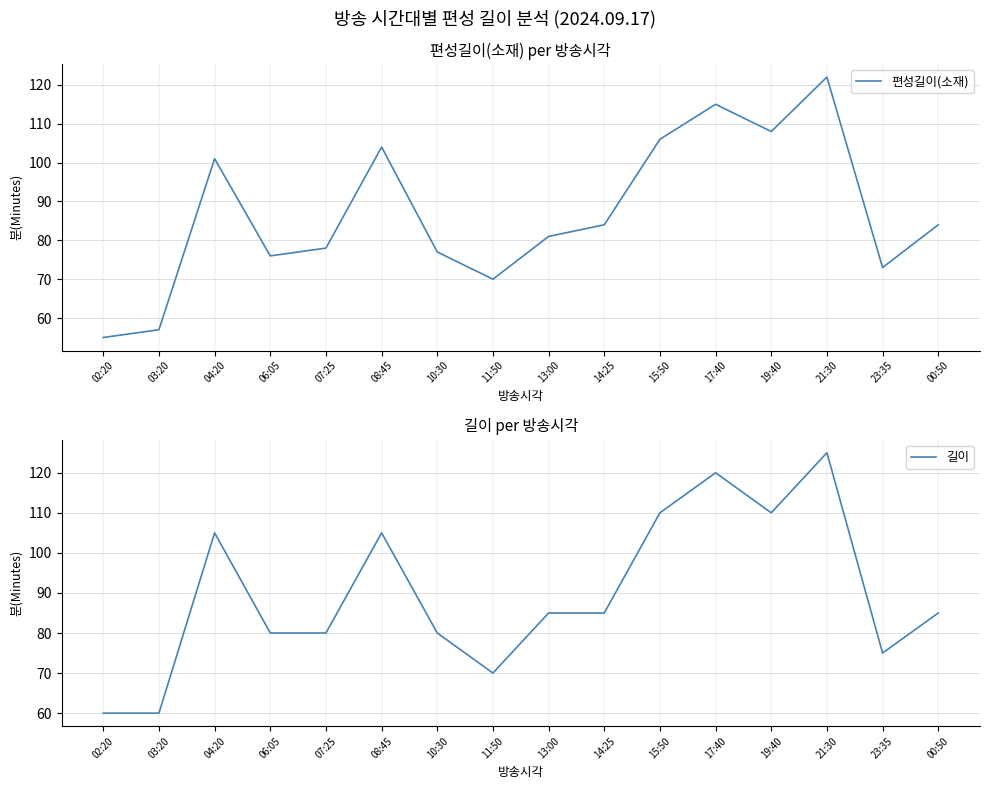

In 길이, how many points are lower than both neighbors (excluding endpoints)?

3